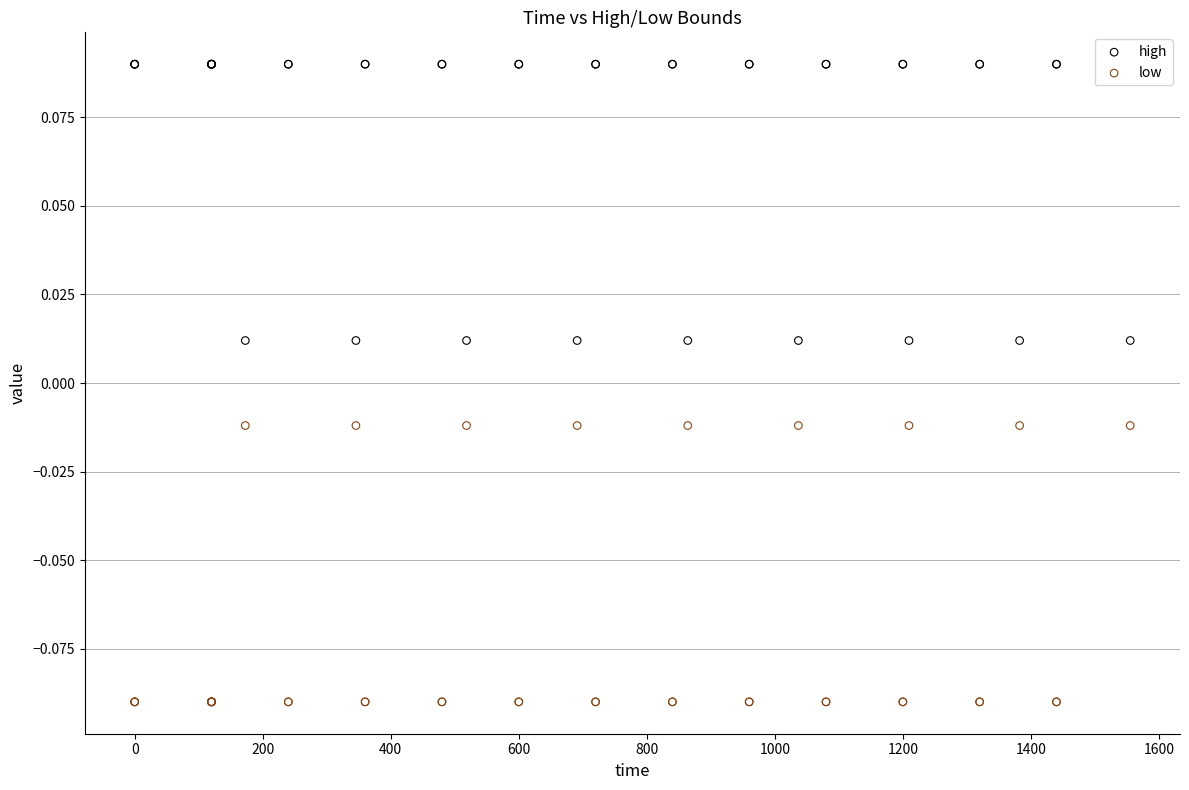

What is the X range (max minus min) for the scatter plot?

1555.2